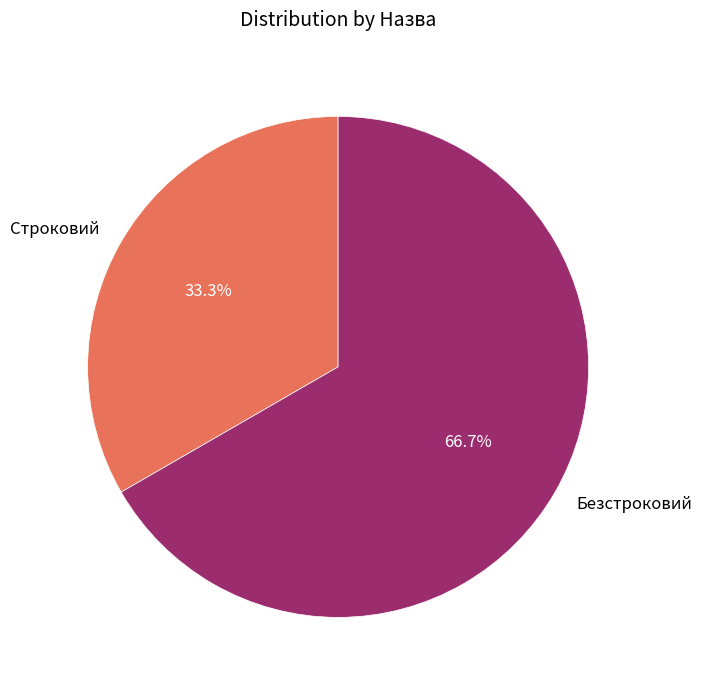

Which has a higher value, Строковий or Безстроковий?

Безстроковий